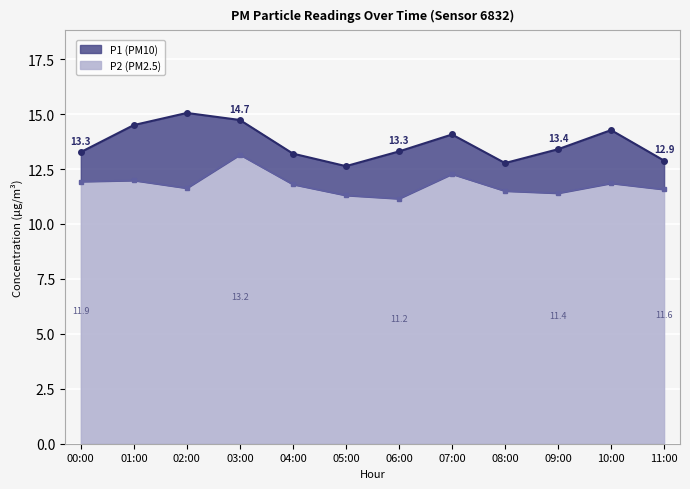

List the series in order of their peak value, highest first.

P1, P2